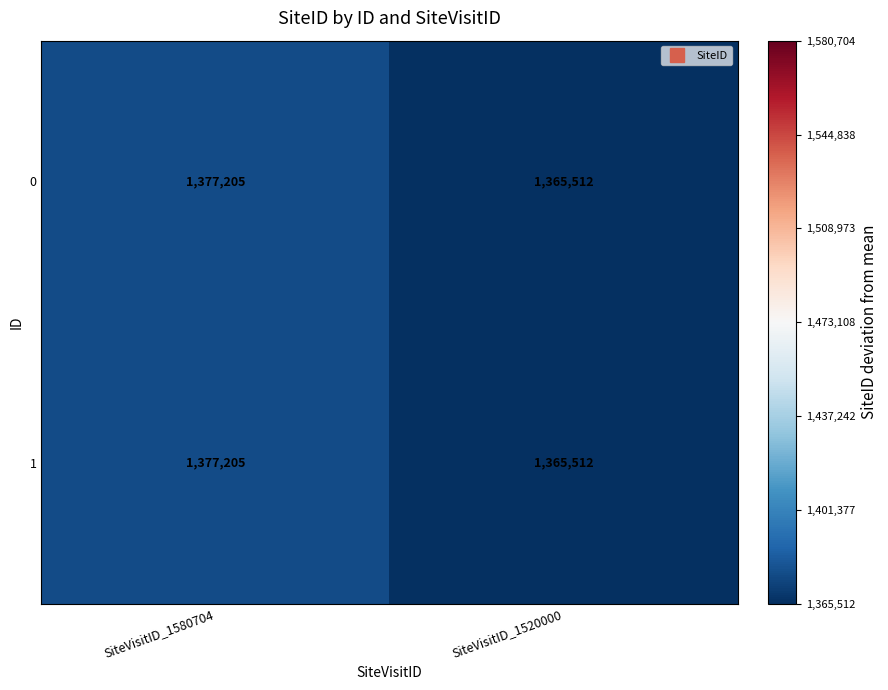

What is the maximum value shown in the chart?

1377205